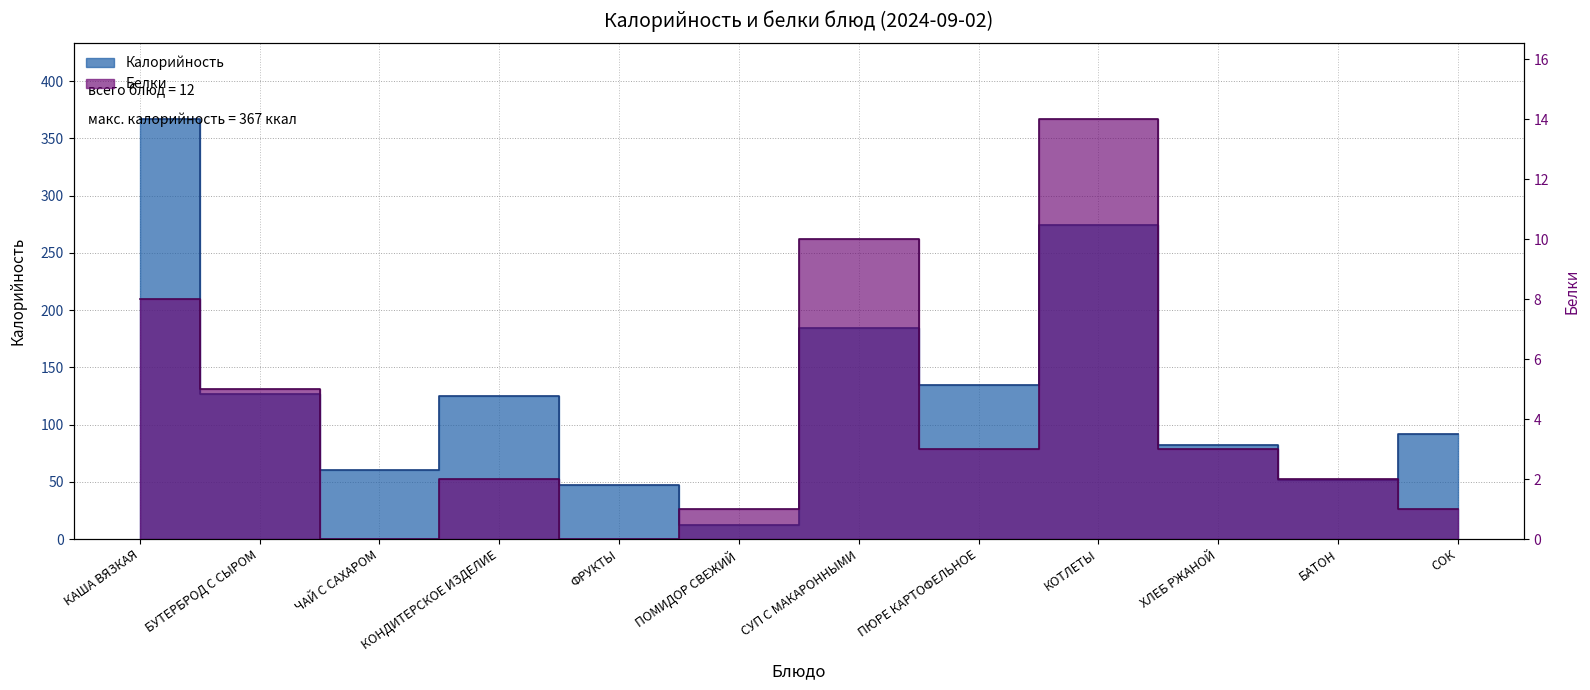

True or false: Калорийность has more than 0 points higher than both neighbors.

True